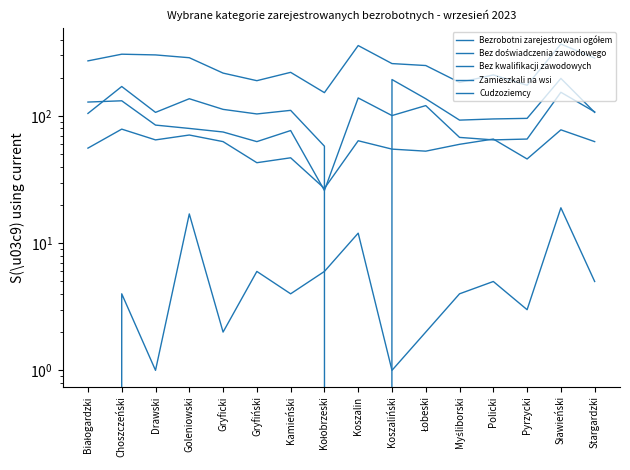

Read the Bez doświadczenia zawodowego value at Białogardzki, to the nearest 5.

55